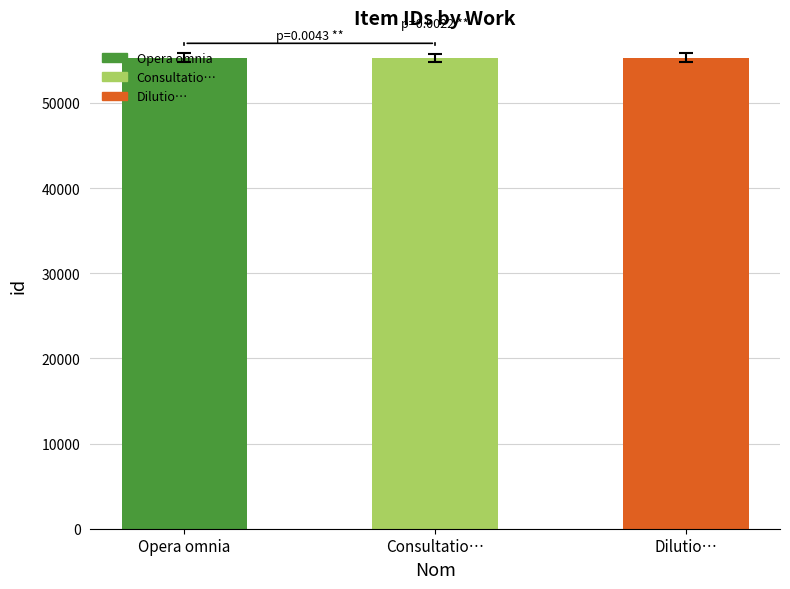

Does the chart contain any negative values?

No